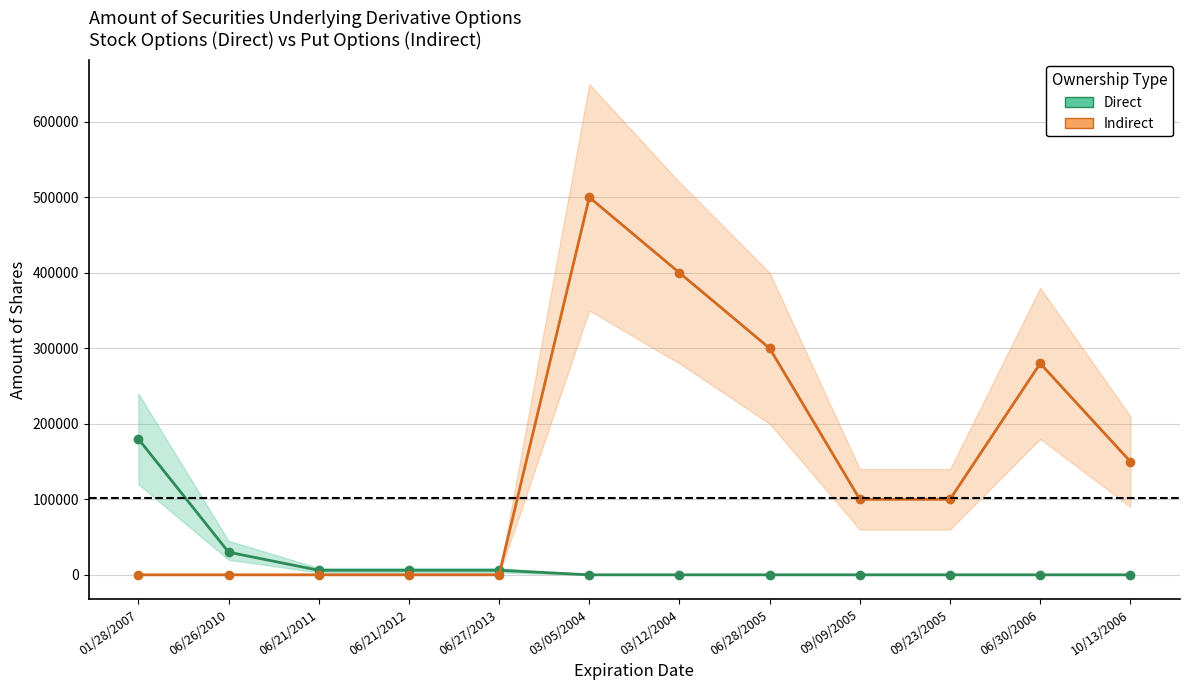

How many data points in Indirect are above 100000?

5